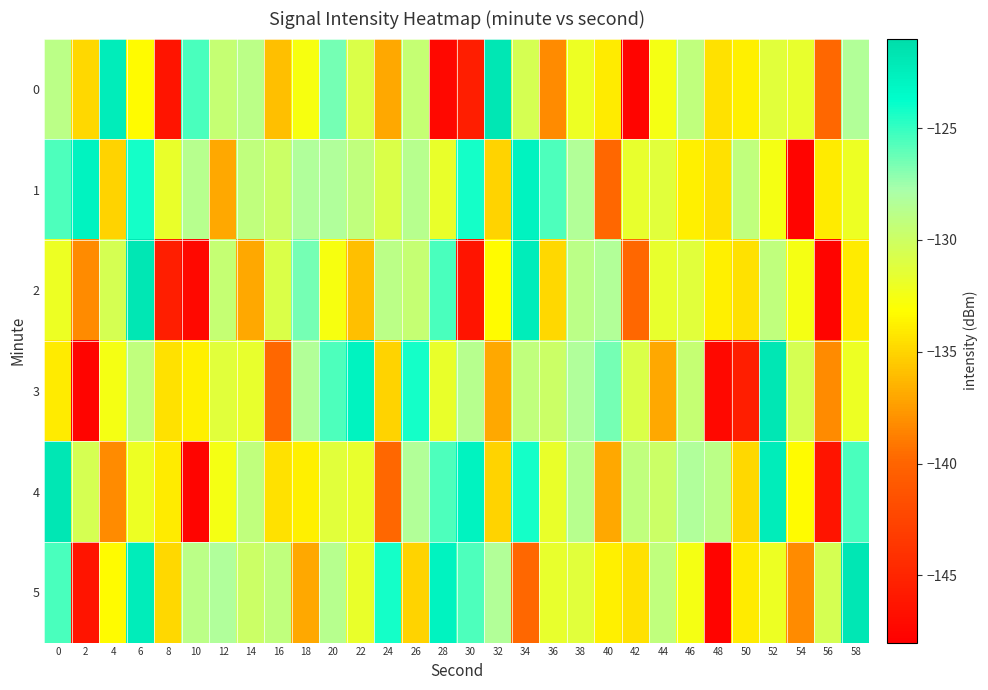

At which category is the sum across all series the highest?

6